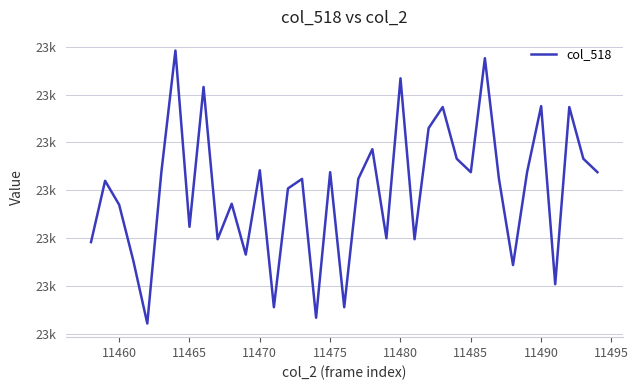

Does the chart have visible grid lines?

Yes